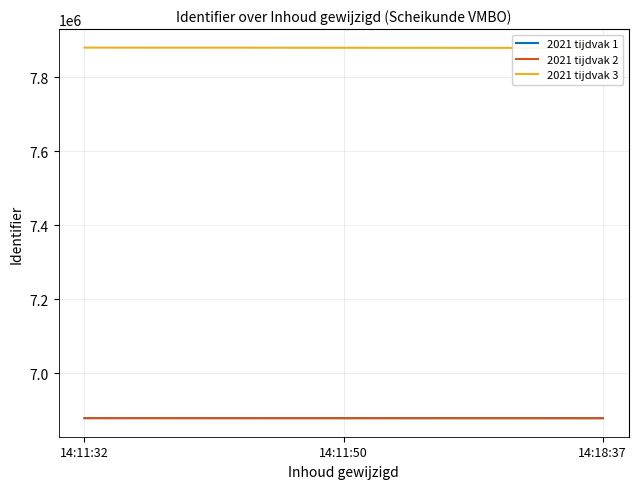

How many categories are shown in the chart?

3